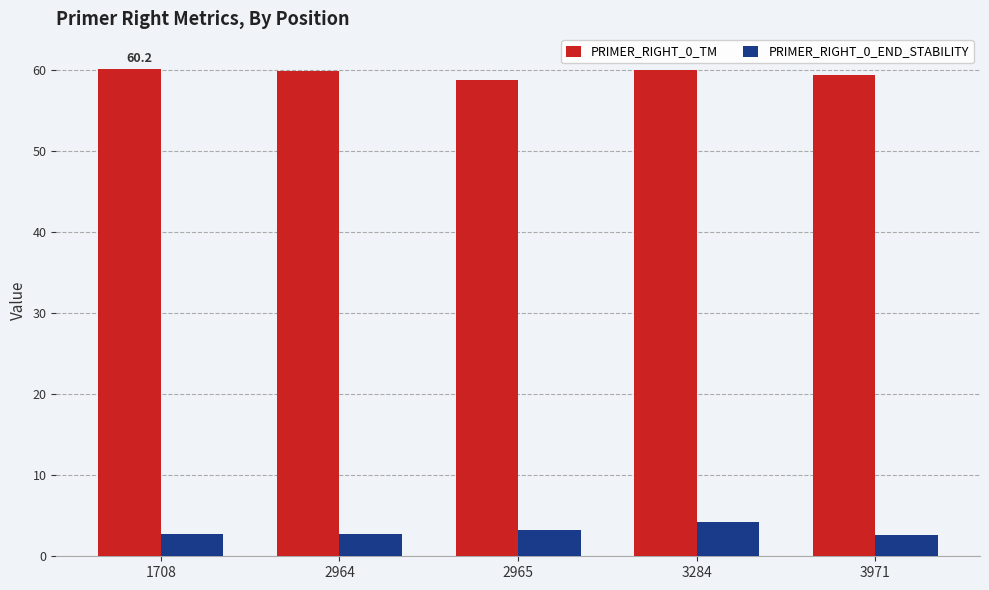

At how many categories does at least one series exceed 30?

5